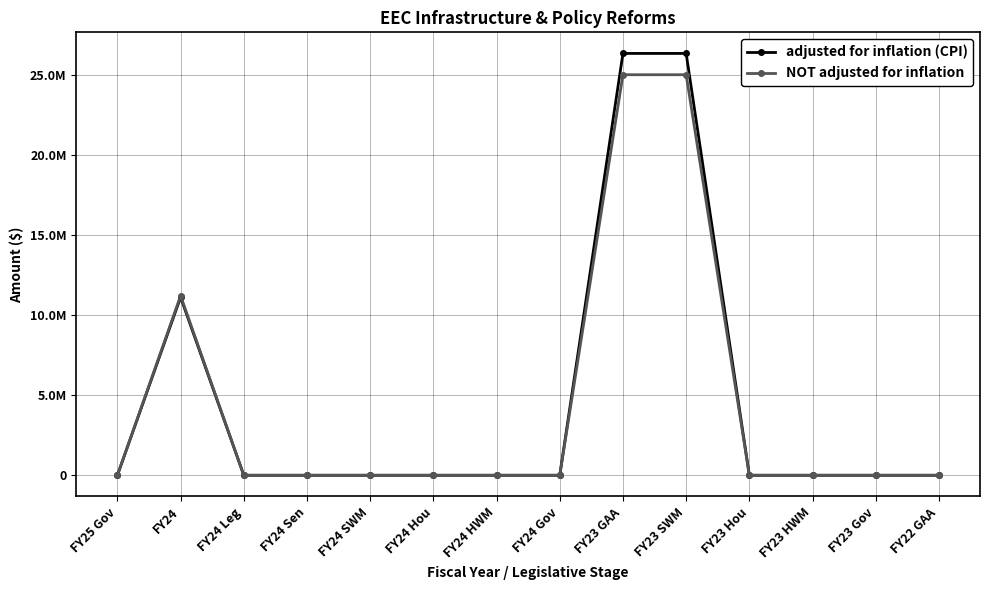

What is the label of the 14th point from the right?

FY25 Gov